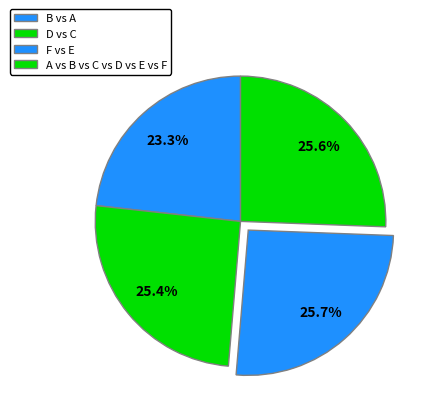

To the nearest percent, what is the combined percentage of B vs A and F vs E?

49%